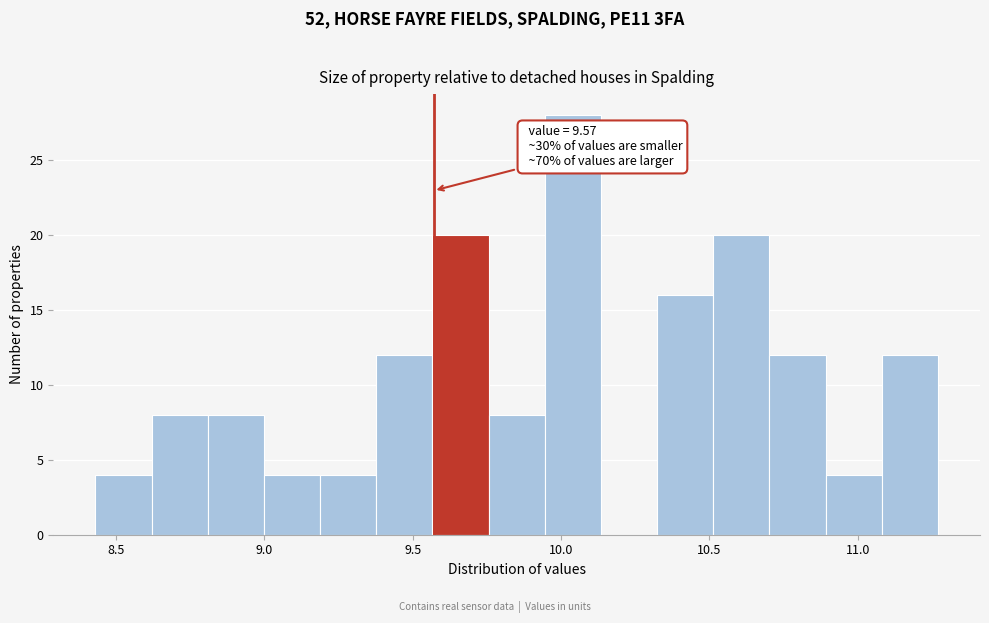

Read against the x-axis, roughly where is the centre of the tallest bar?

10.05